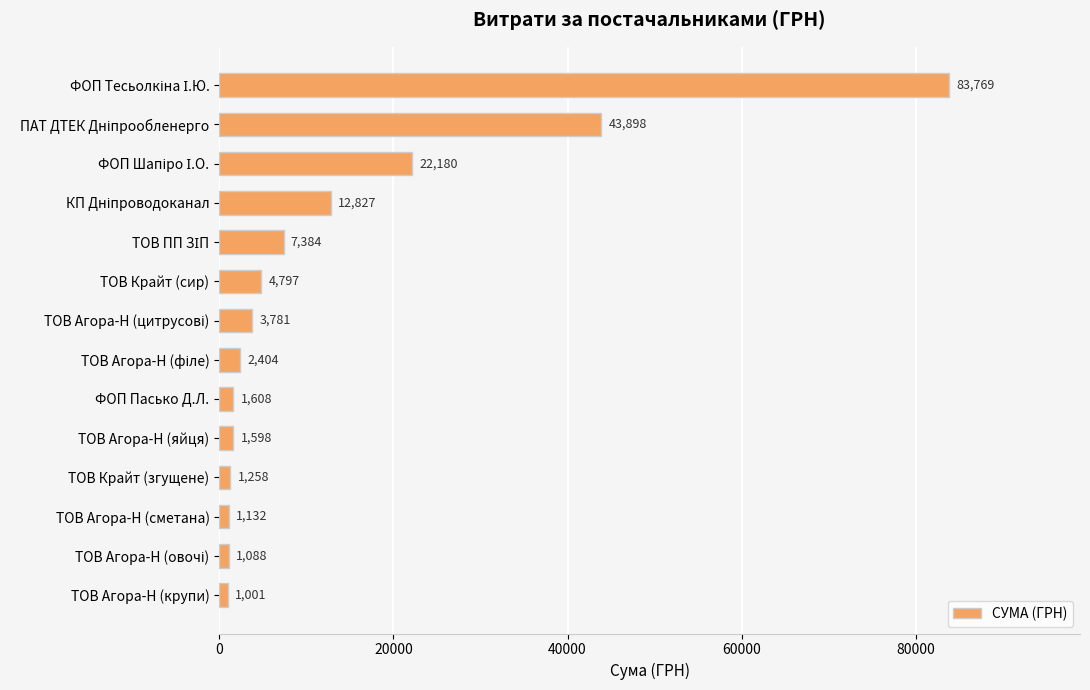

What is the maximum value shown in the chart?

83769.4